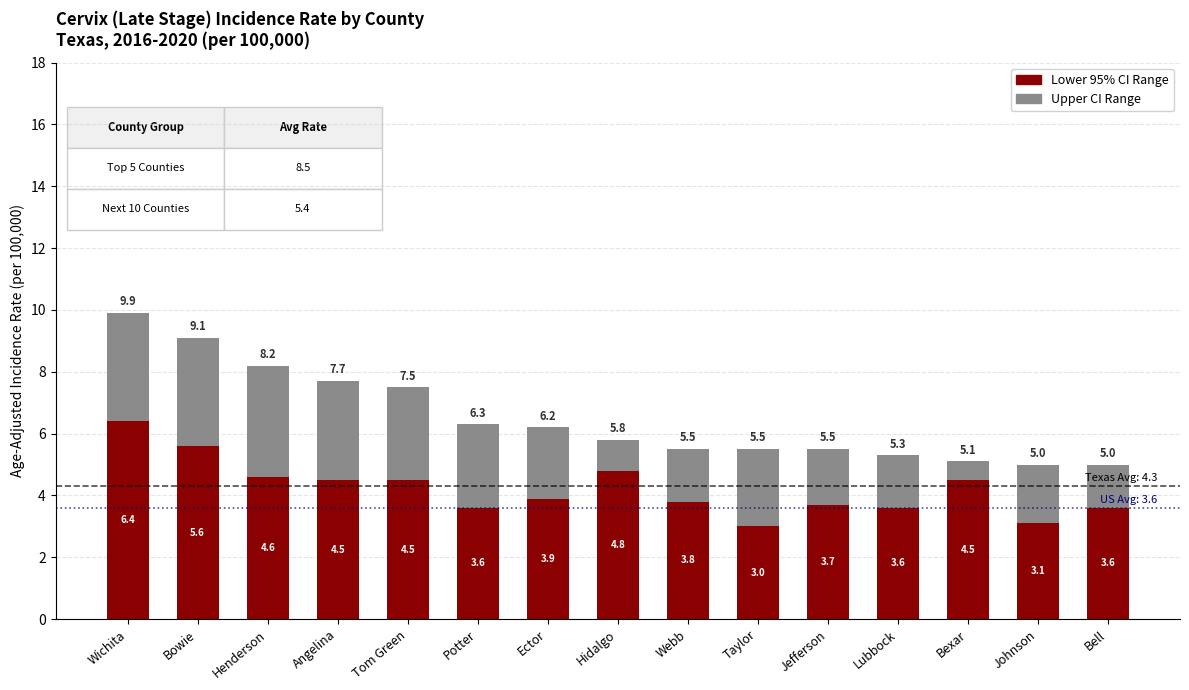

True or false: Lower 95% CI Range has a value of 3.0 at Taylor.

True